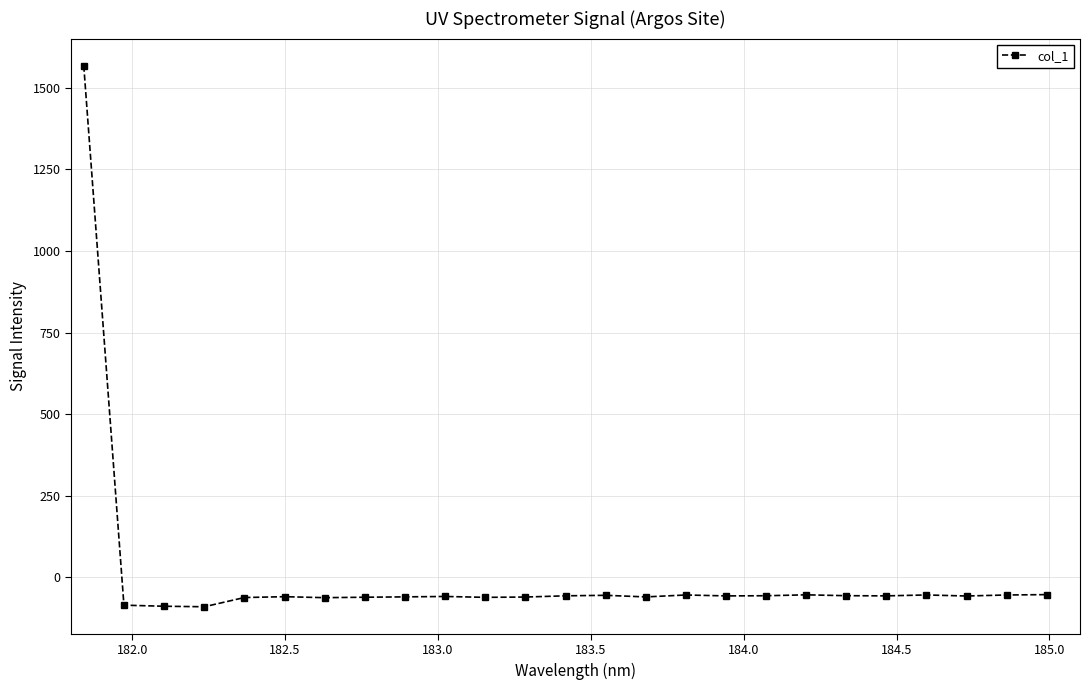

What is the value of the 5th point from the left?

-62.2